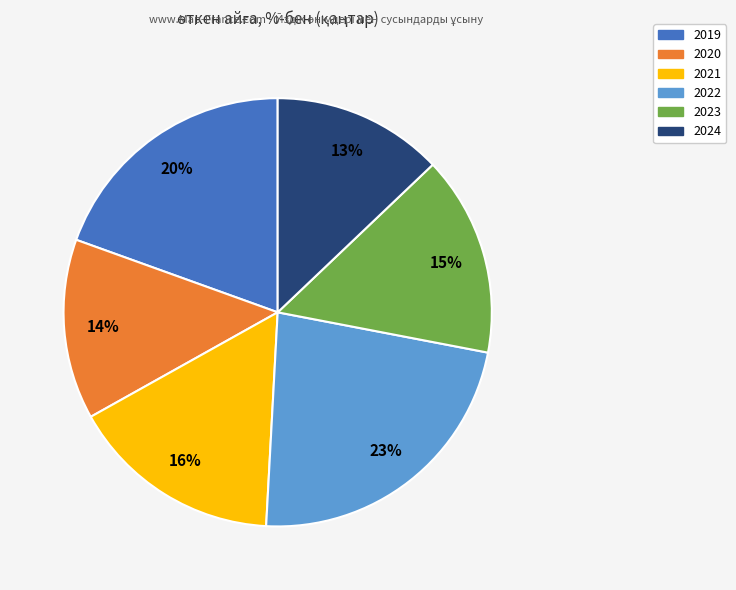

Is the sum of 2024 and 2022 greater than half?

No